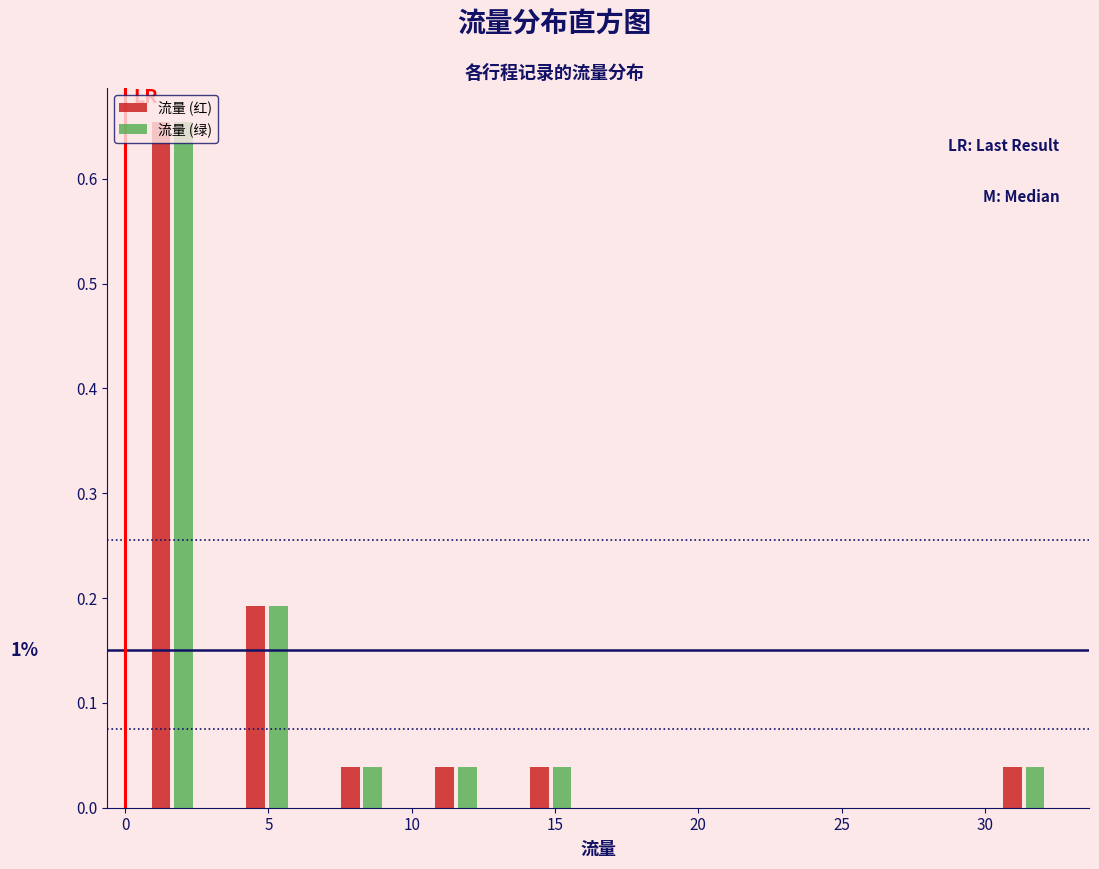

In the 流量 (红) series, which range on the x-axis has the tallest bar?

0.0 to 3.3